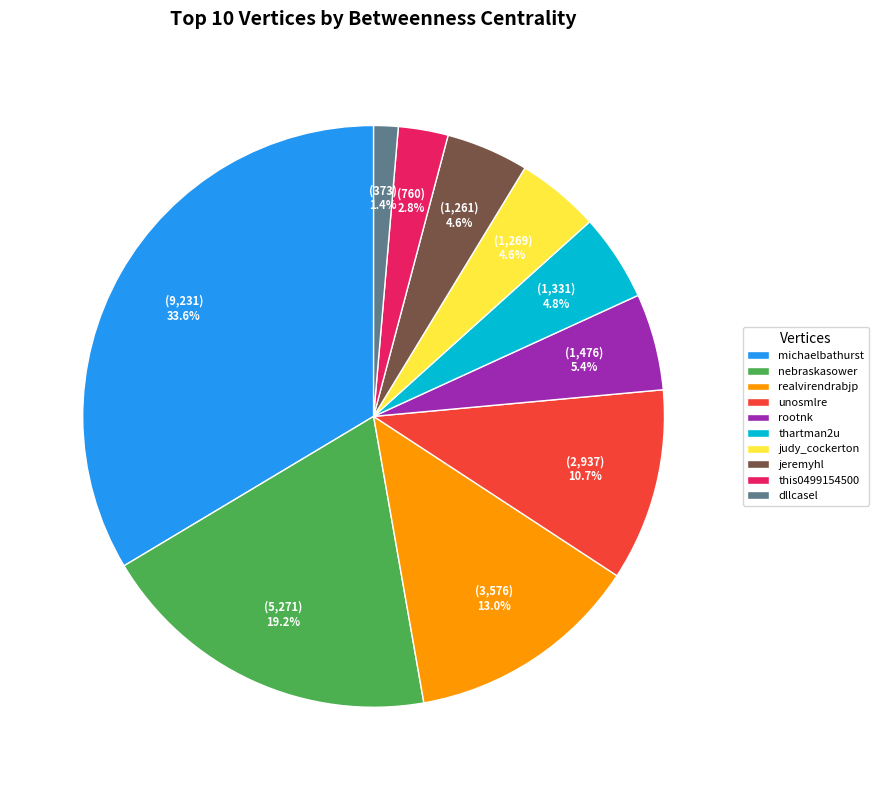

What portion of the pie excludes unosmlre?

89.3%